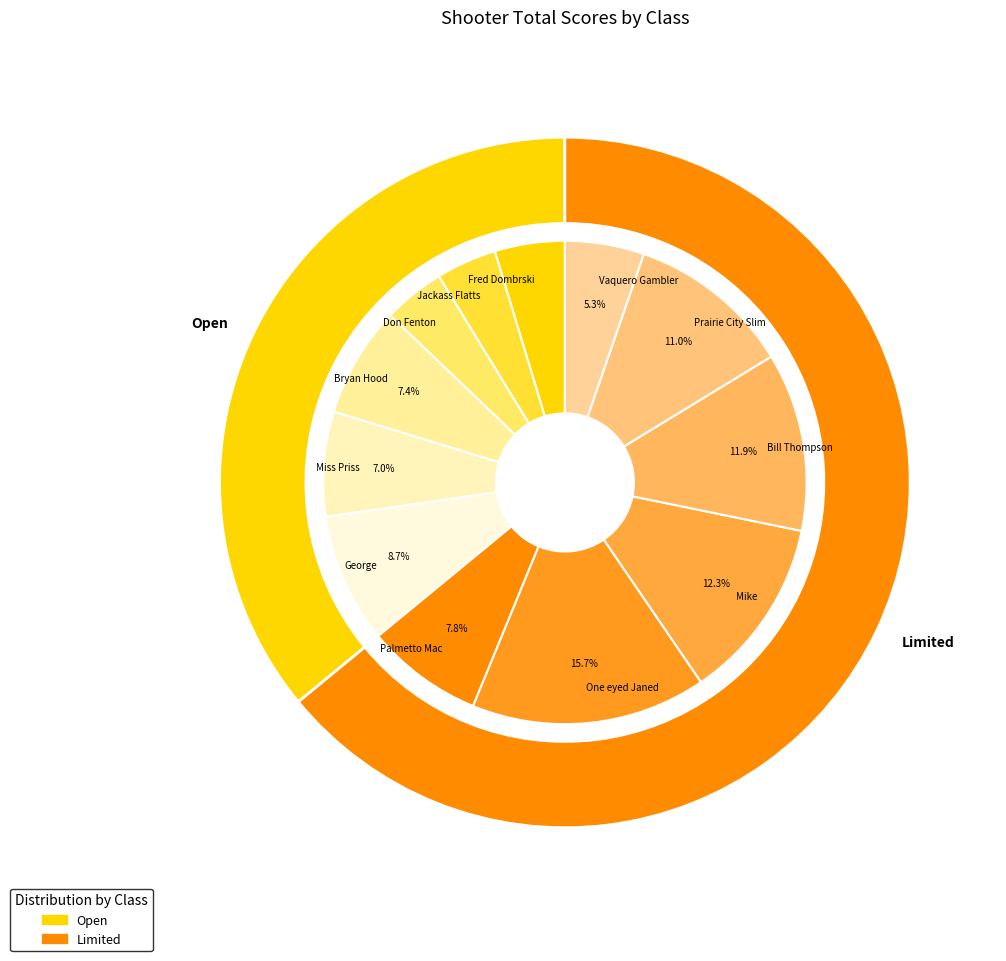

Between Miss Priss and Fred Dombrski, which is larger?

Miss Priss